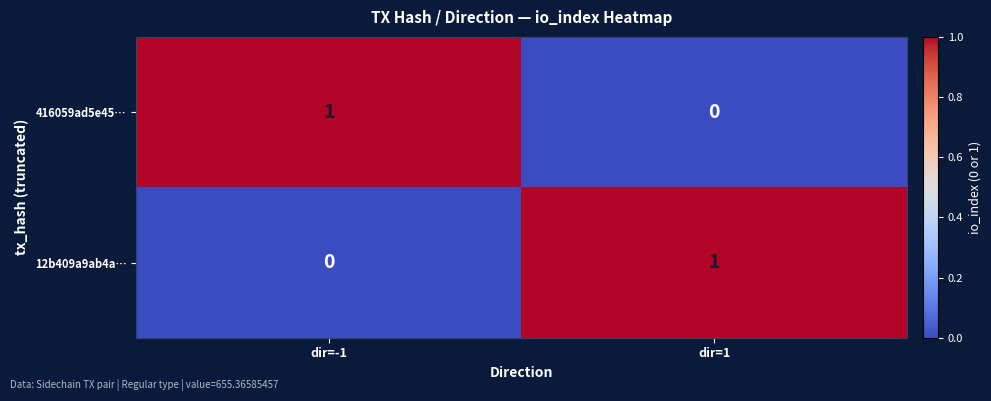

Reading right to left, transcribe all the data shown in this chart.

416059ad5e45…: 0	1
12b409a9ab4a…: 1	0